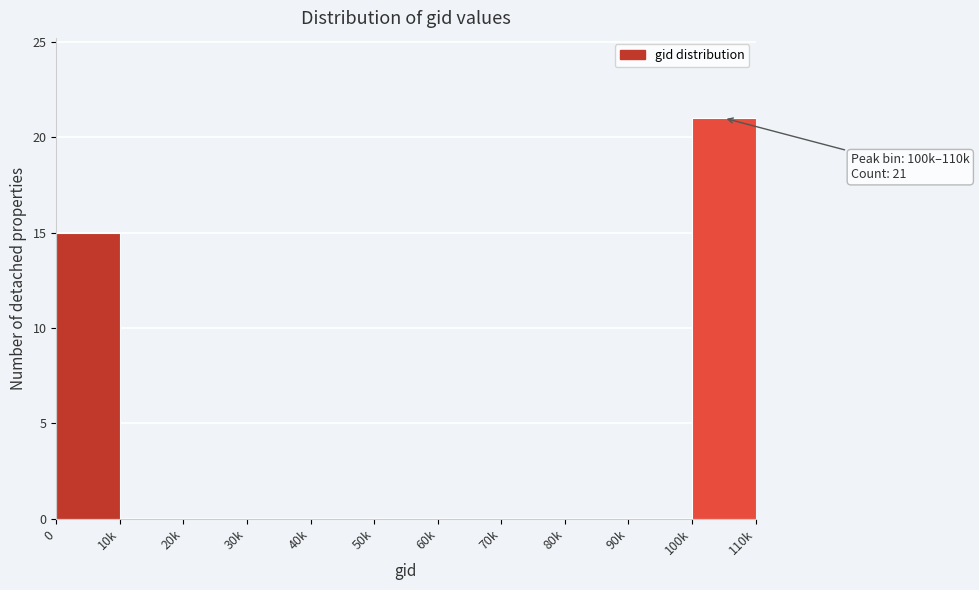

Reading right to left, what are all the values shown in this chart?

100k=21	90k=0	80k=0	70k=0	60k=0	50k=0	40k=0	30k=0	20k=0	10k=0	0=15